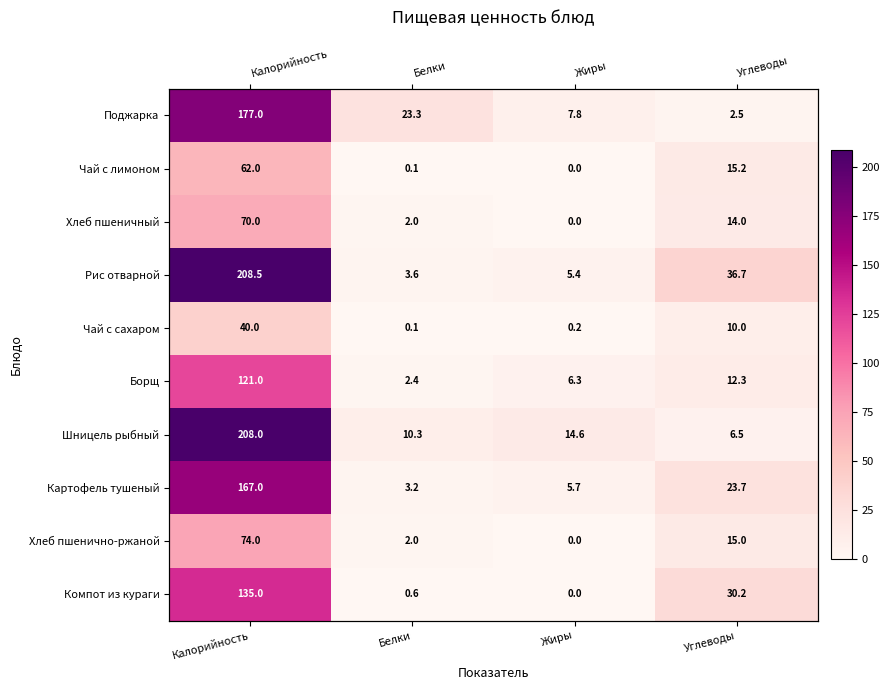

What is the sum of the Борщ values at Белки and Углеводы?

14.7